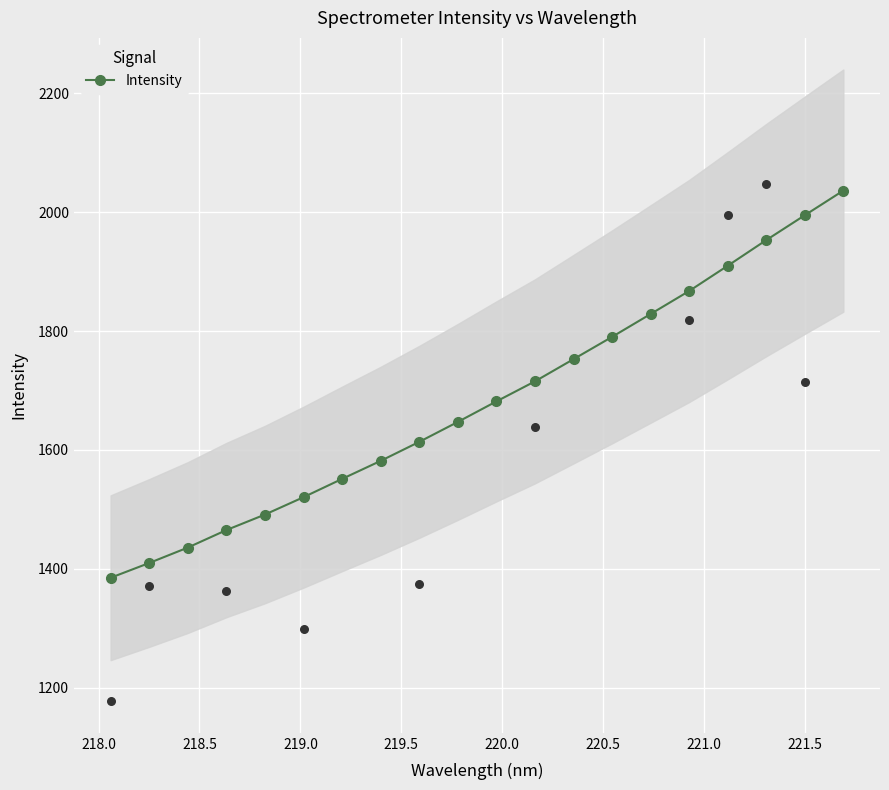

What is the value of the Intensity point at the 11th from the left?

1681.7